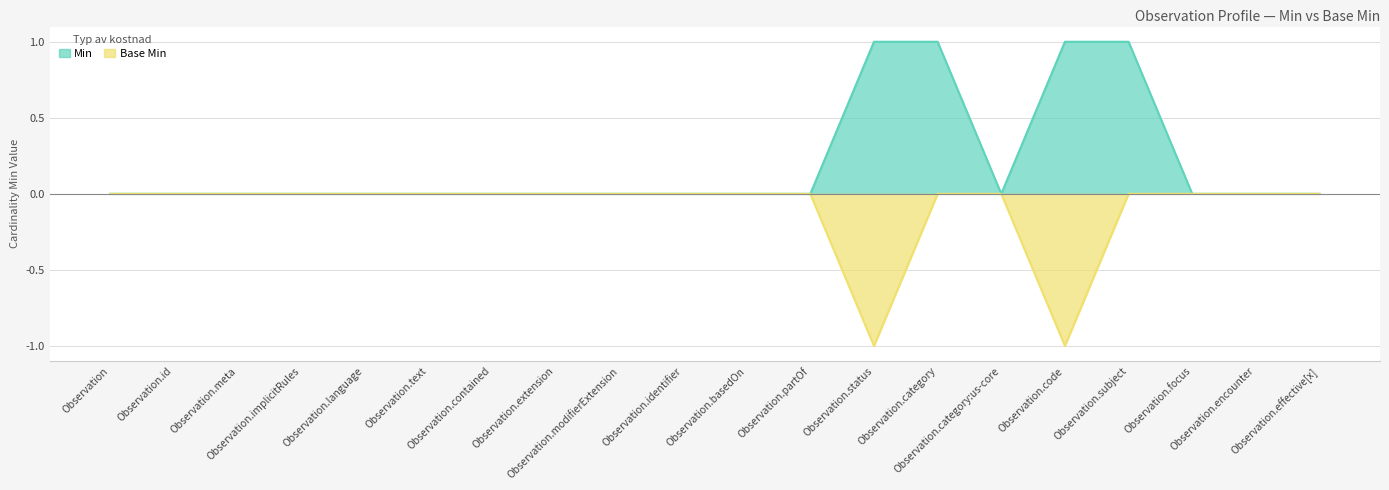

True or false: Min and Base Min intersect in this chart.

False